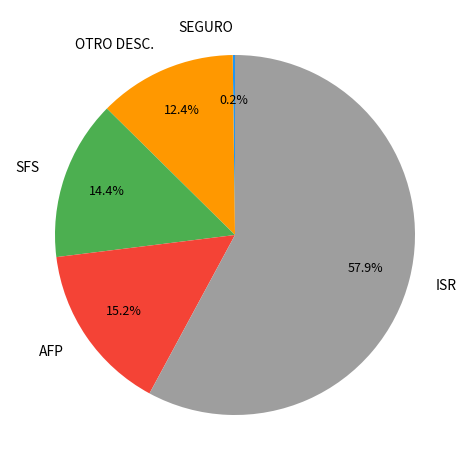

Is the sum of SFS and ISR greater than half?

Yes